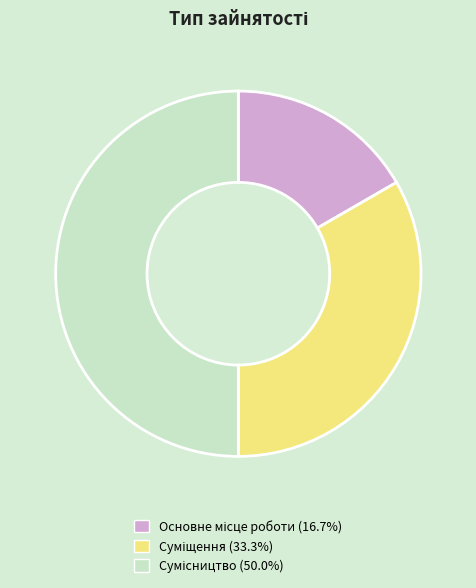

To the nearest percent, what is the difference between the largest and smallest slice percentages?

33%